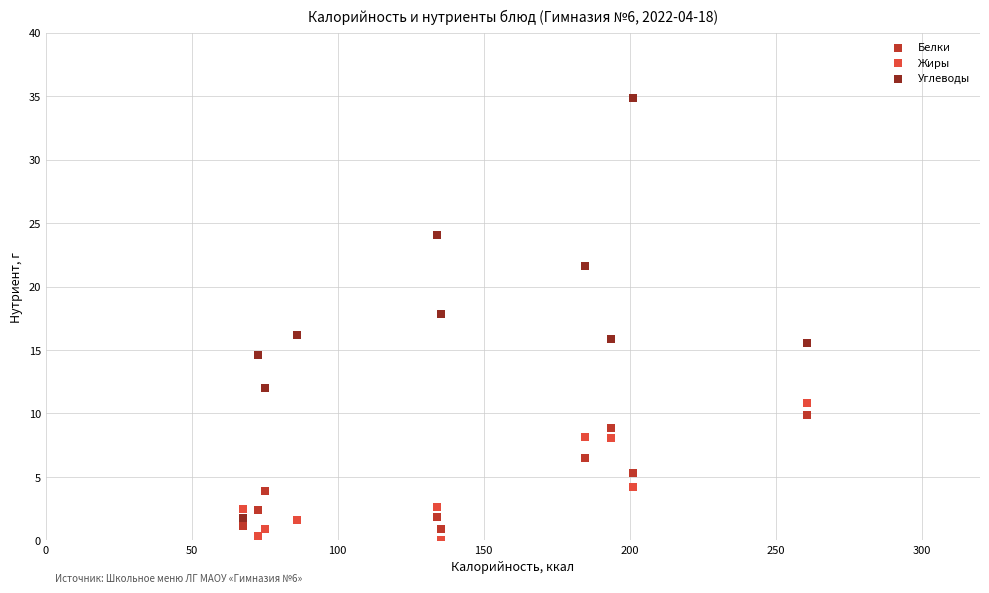

Which series has the widest spread of Y values?

Углеводы